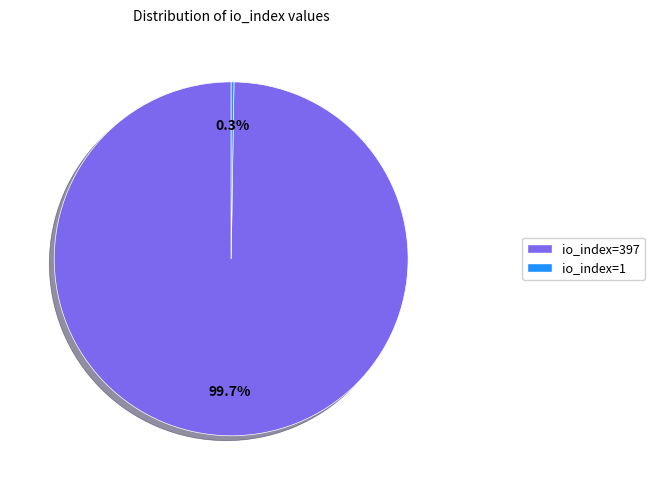

To the nearest percent, what portion does io_index=397 represent?

100%